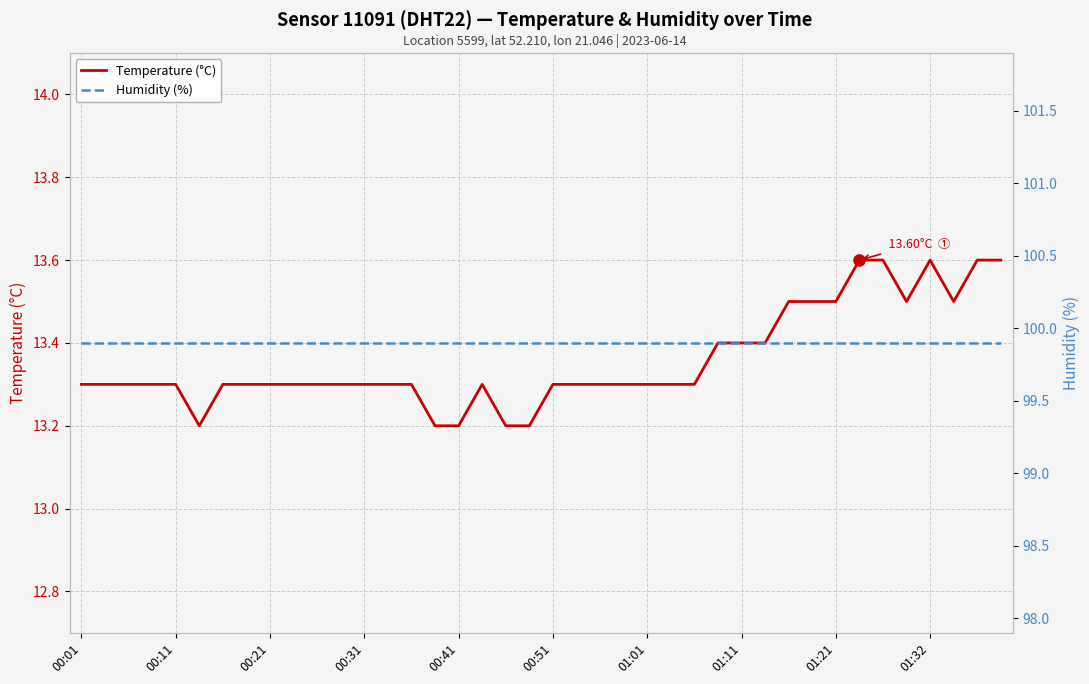

Is this an area chart (filled region under the line)?

No